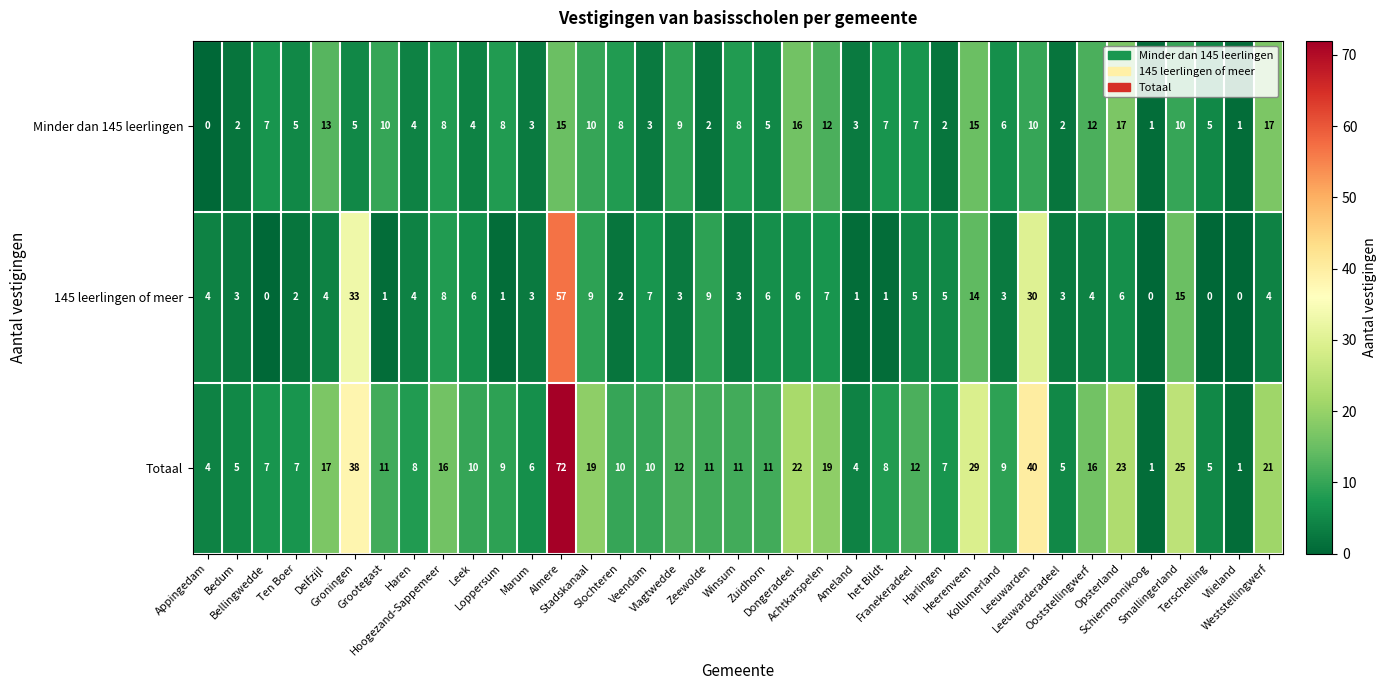

What is the difference between the maximum and minimum values in the Totaal series?

71